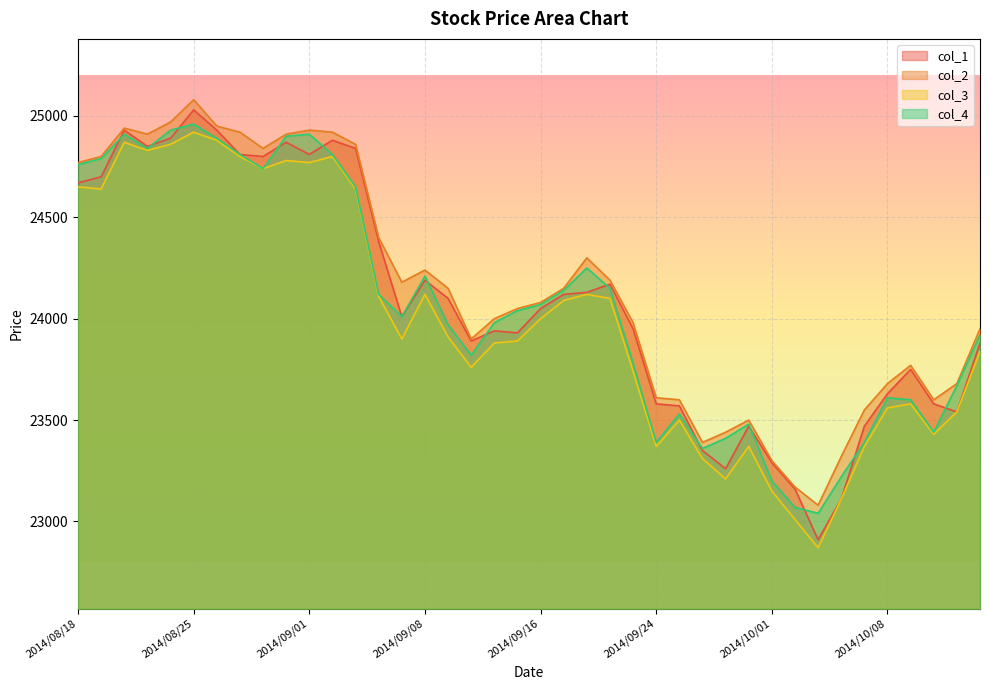

True or false: col_4 has more than 1 points higher than both neighbors.

True